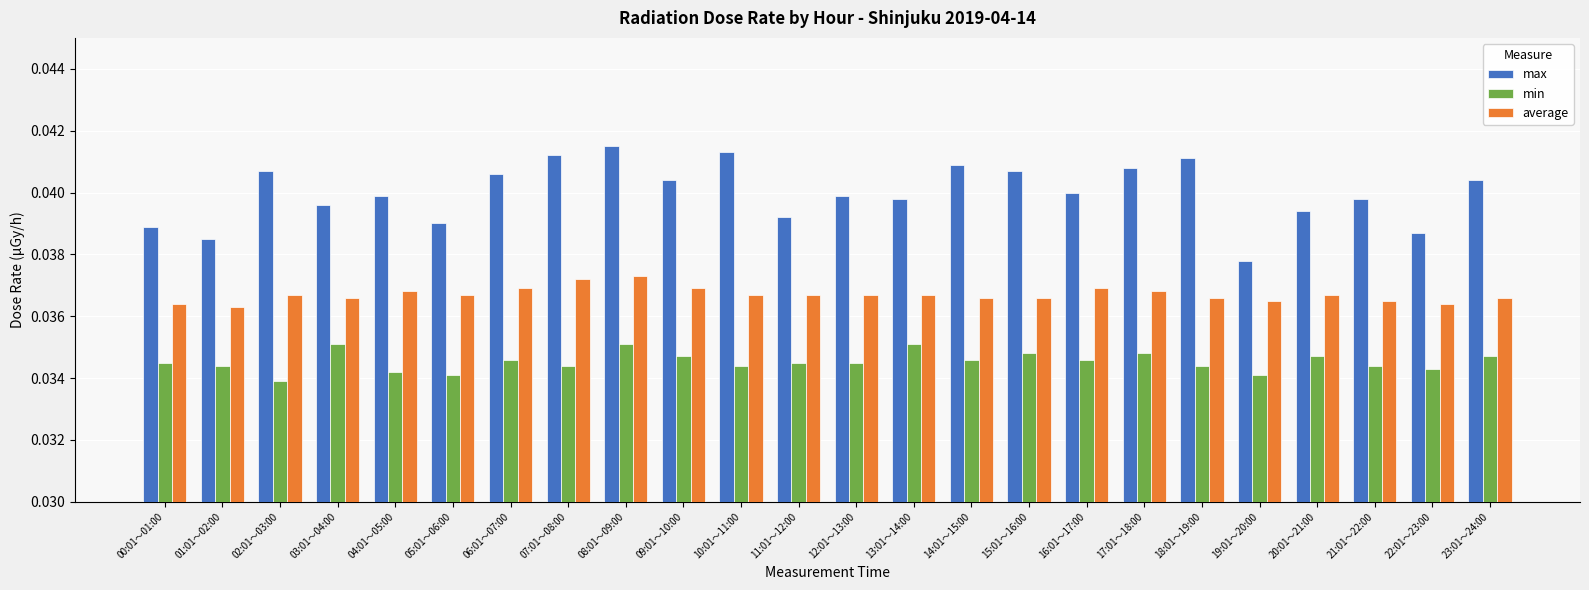

At 00:01～01:00, list the series in order from largest to smallest.

max, average, min